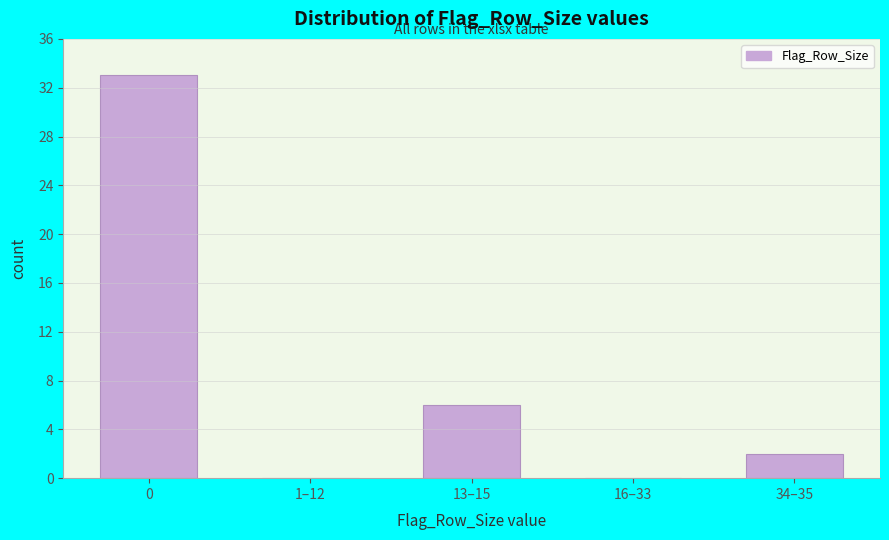

Reading left to right, what are all the values shown in this chart?

0=33	1–12=0	13–15=6	16–33=0	34–35=2